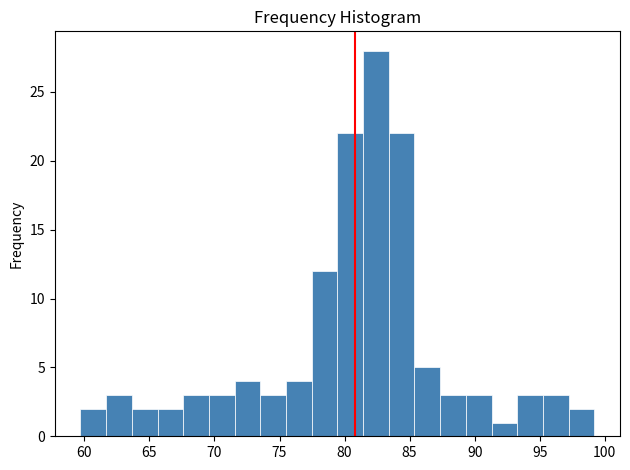

Read against the x-axis, roughly where is the centre of the tallest bar?

82.5